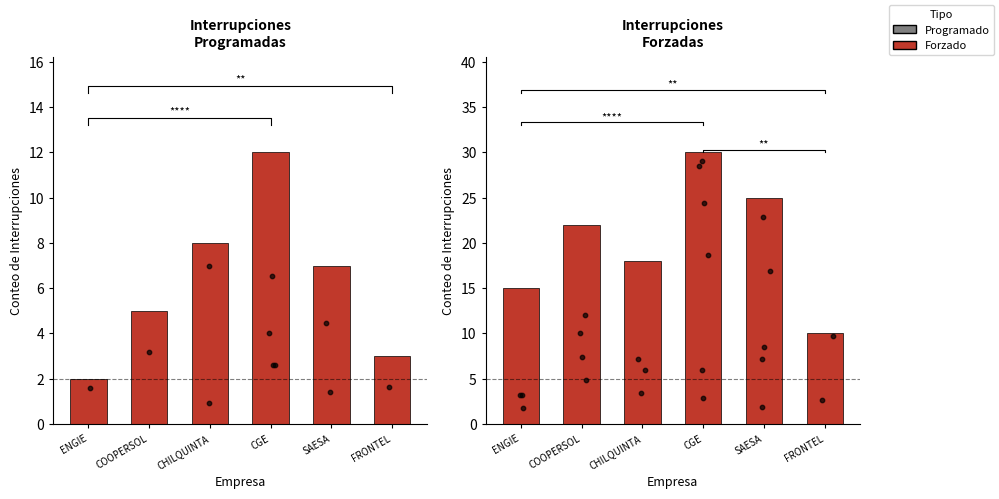

At which category is the sum across all series the highest?

CGE